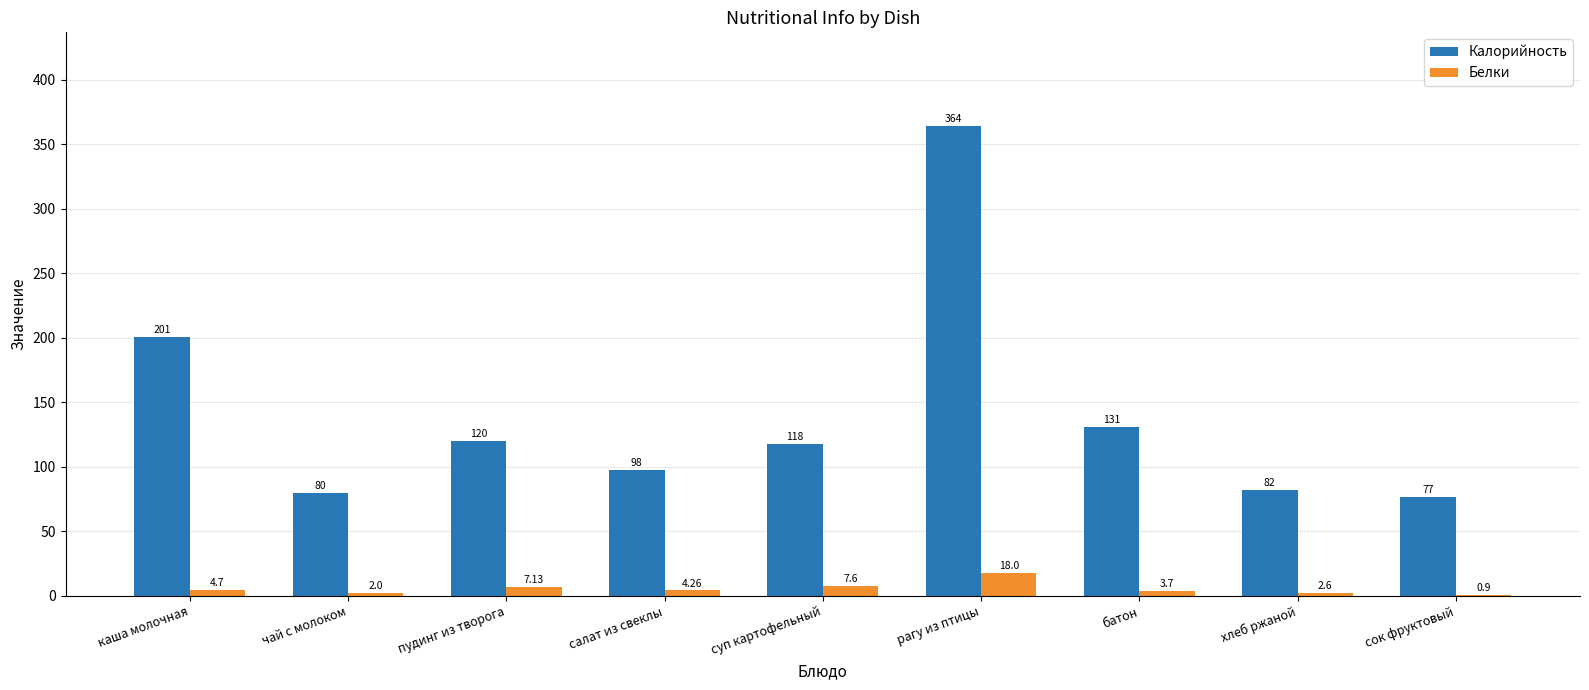

Where does the Калорийность series first go above 118?

каша молочная